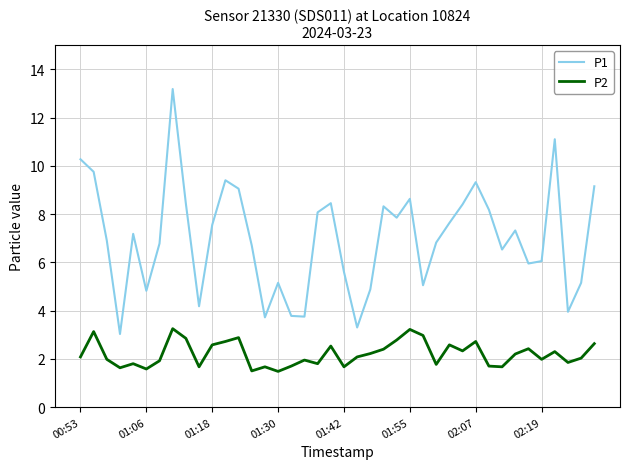

What is the difference between the maximum and minimum values in the P2 series?

1.8